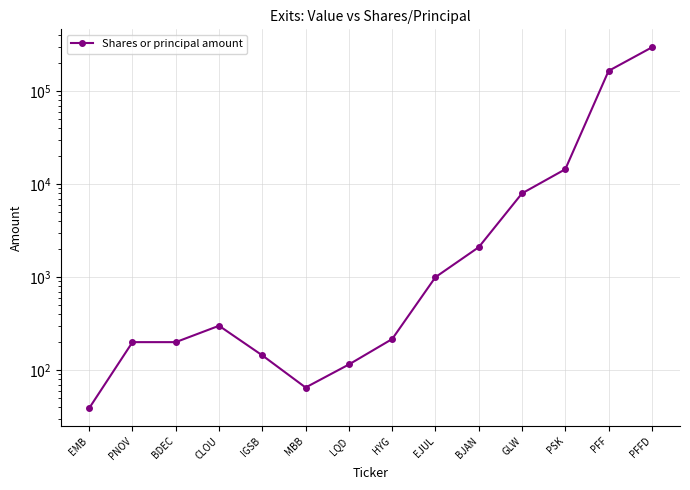

At which label is the value closest to 148160?

PFF